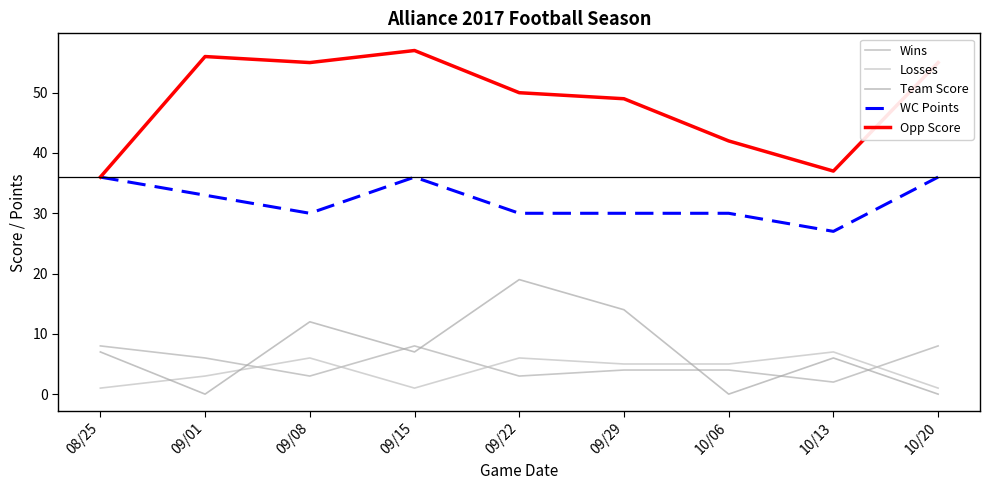

What is the sum of the Wins values at 10/20 and 09/29?

12